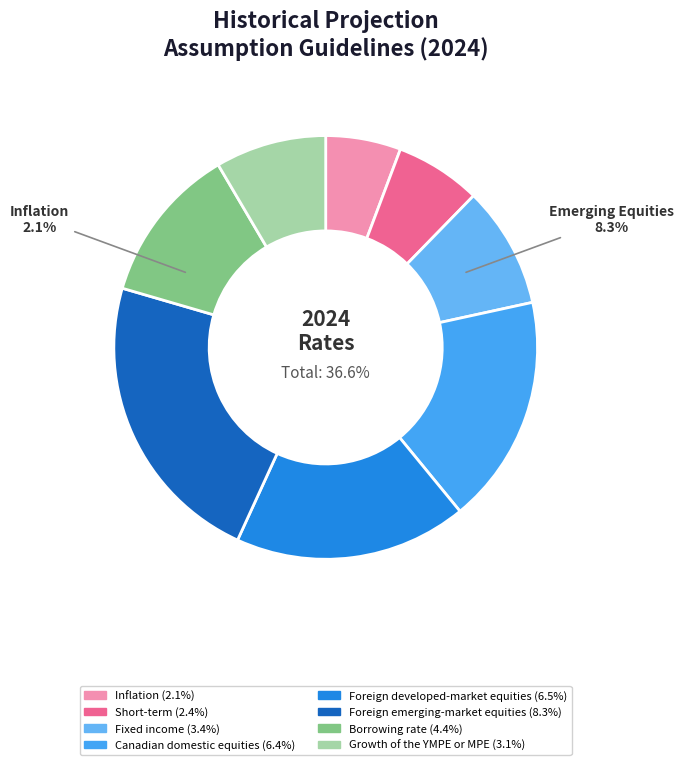

To the nearest percent, what is the average slice percentage?

12%